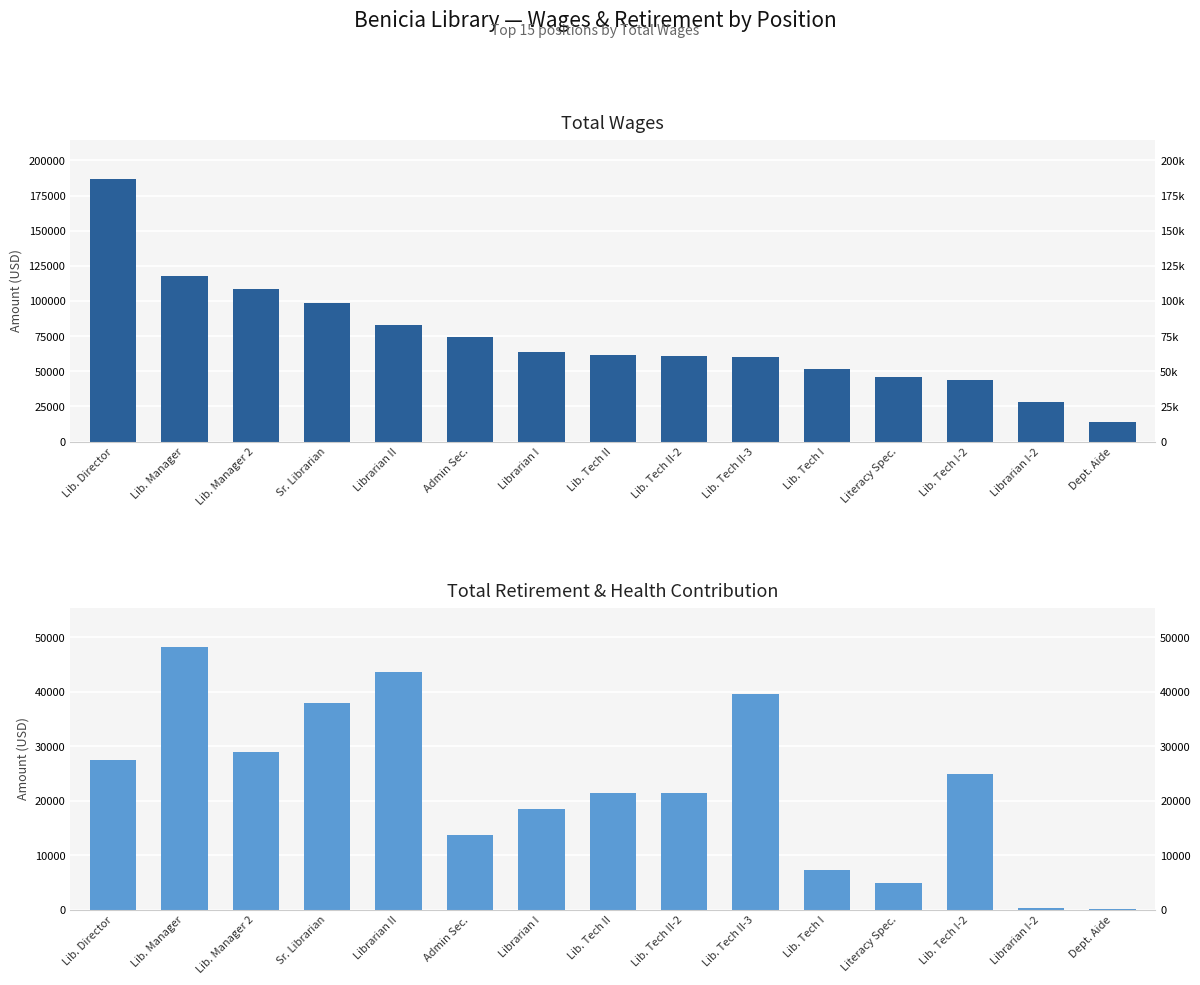

Between Admin Sec. and Lib. Tech I-2, which is larger?

Admin Sec.